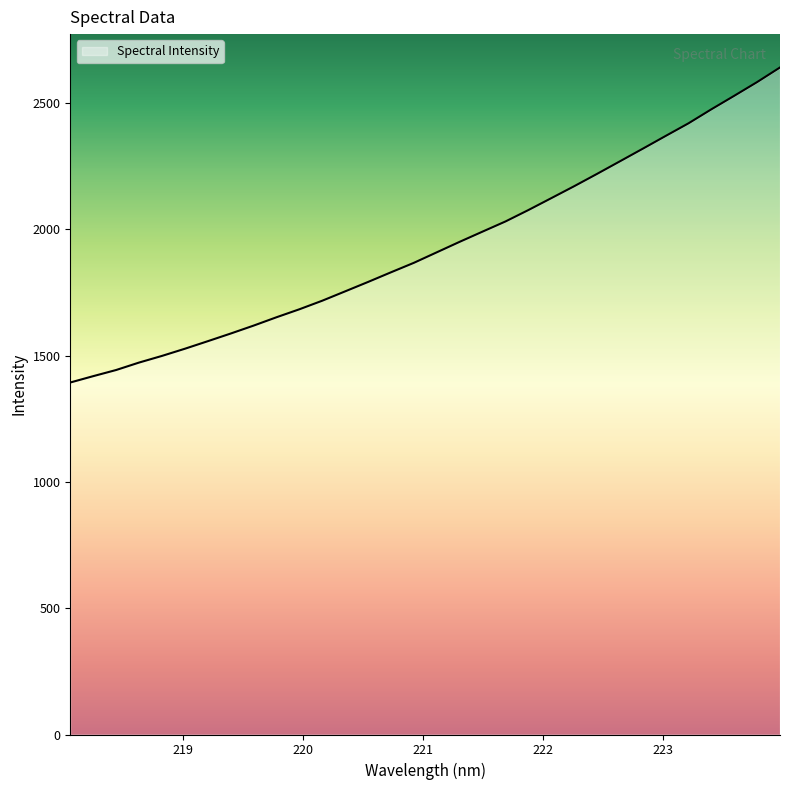

What is the difference between the maximum and minimum values?

1247.6